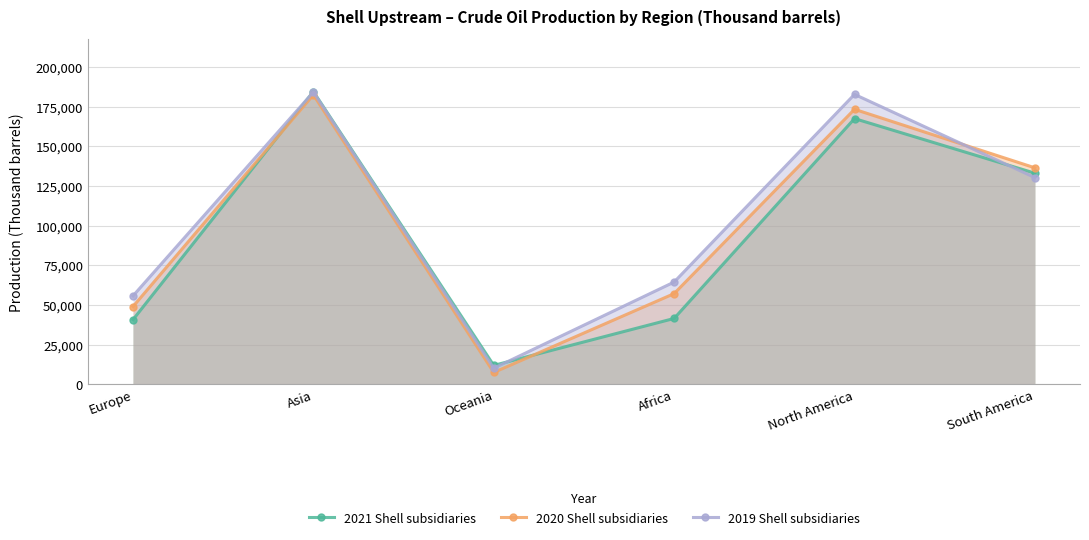

How many values in the 2019 Shell subsidiaries series are below 130266?

3